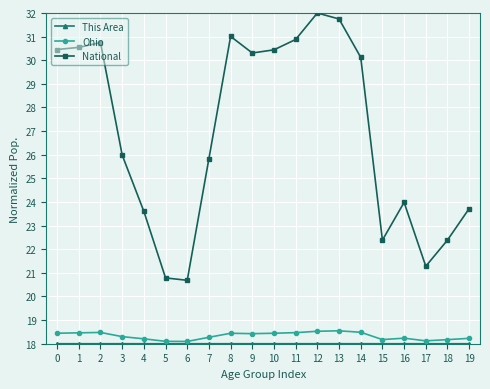

True or false: Ohio and National cross at least once.

False